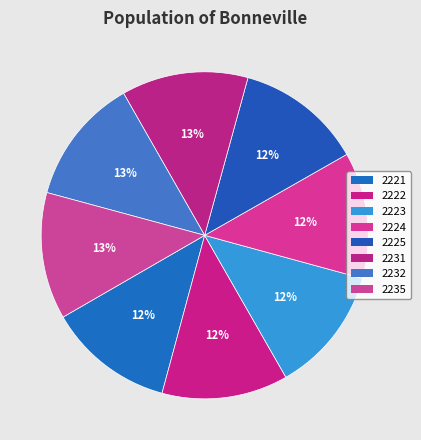

Does 2232 represent more than half of the total?

No